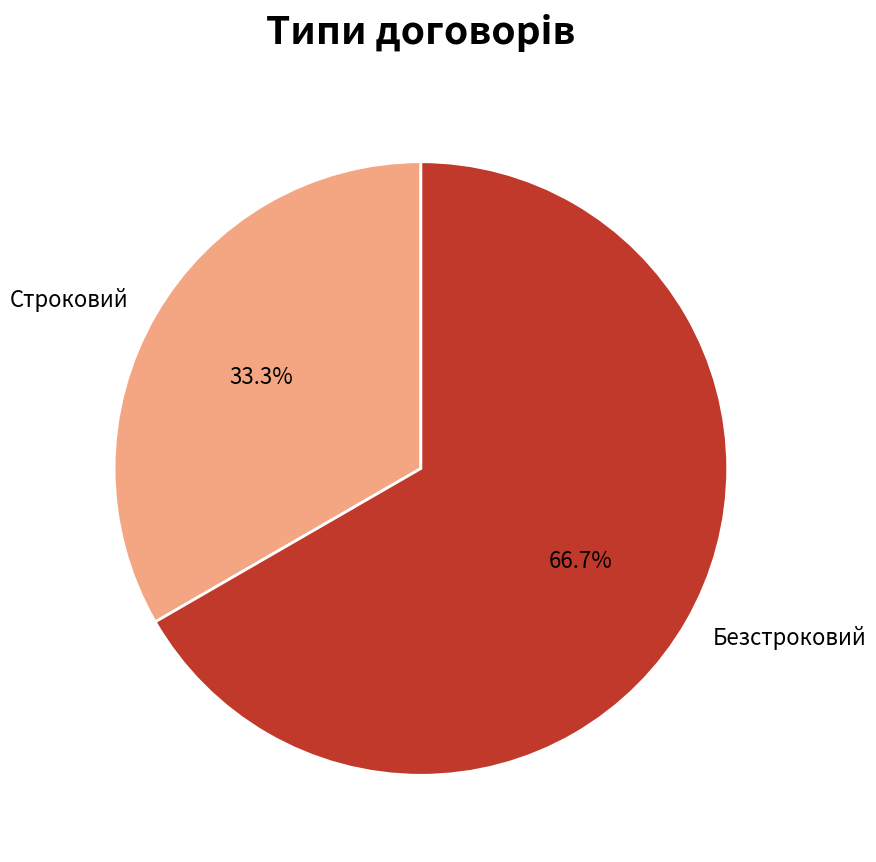

Does Безстроковий account for over 50% of the chart?

Yes